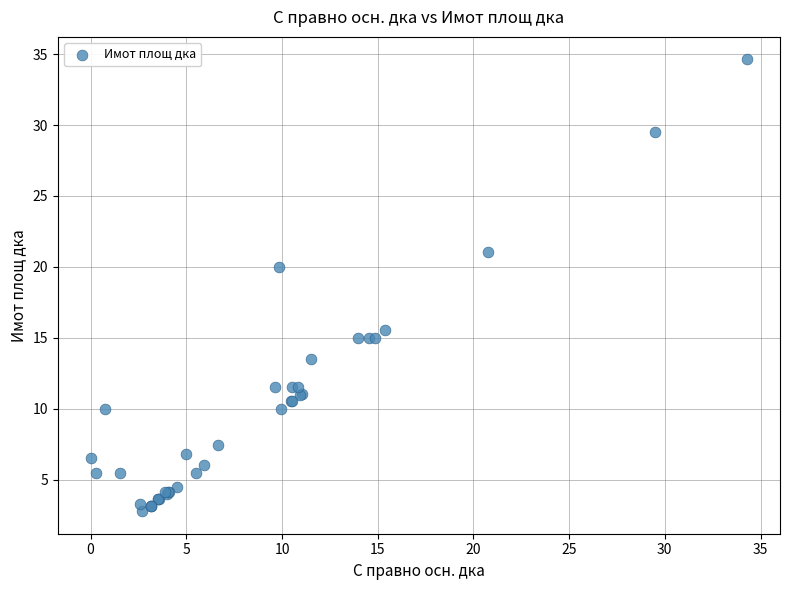

What Y value in the scatter plot is closest to 18?

20.0